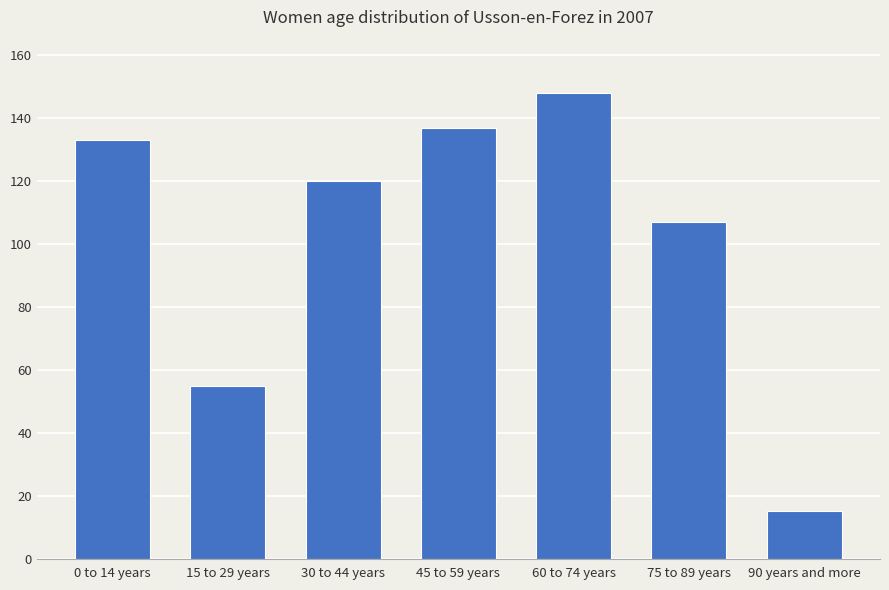

List the labels in order of value, largest first.

60 to 74 years, 45 to 59 years, 0 to 14 years, 30 to 44 years, 75 to 89 years, 15 to 29 years, 90 years and more